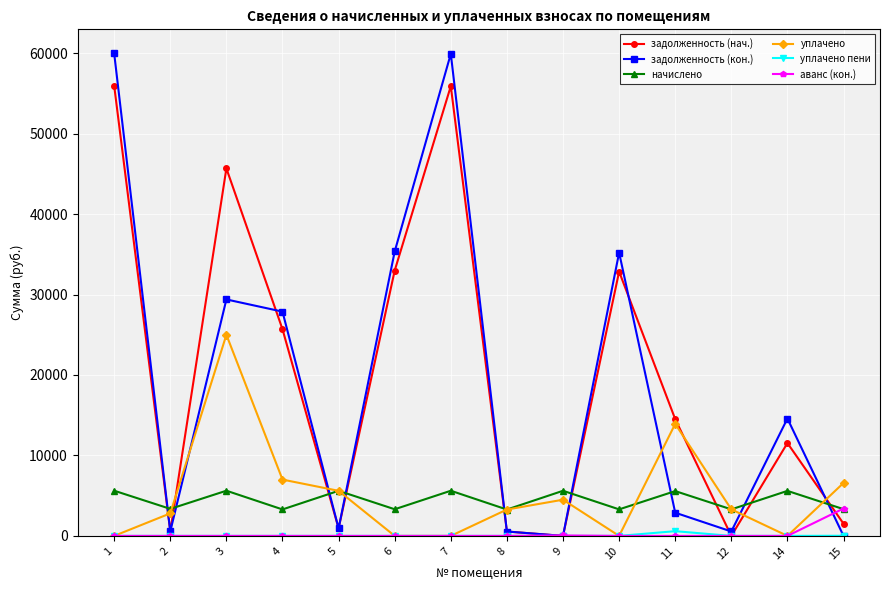

What is the value of the задолженность (кон.) point at the 7th from the left?

59919.9